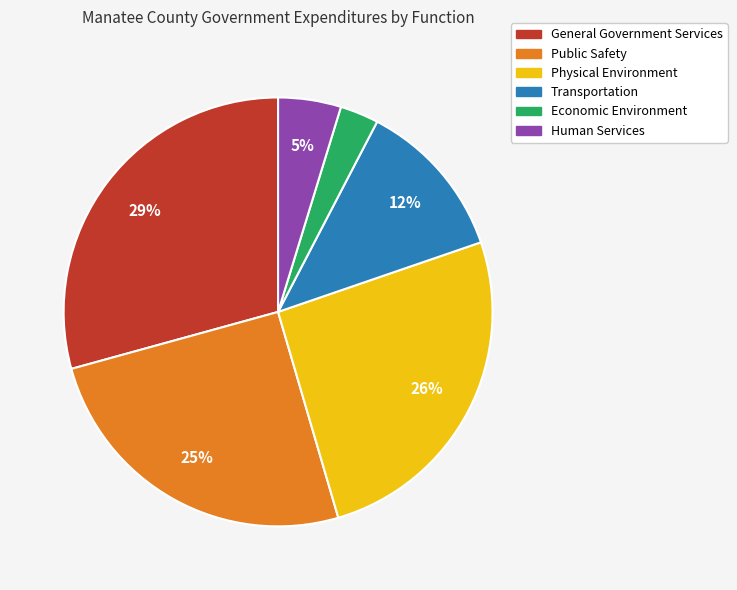

Between Public Safety and Transportation, which is larger?

Public Safety